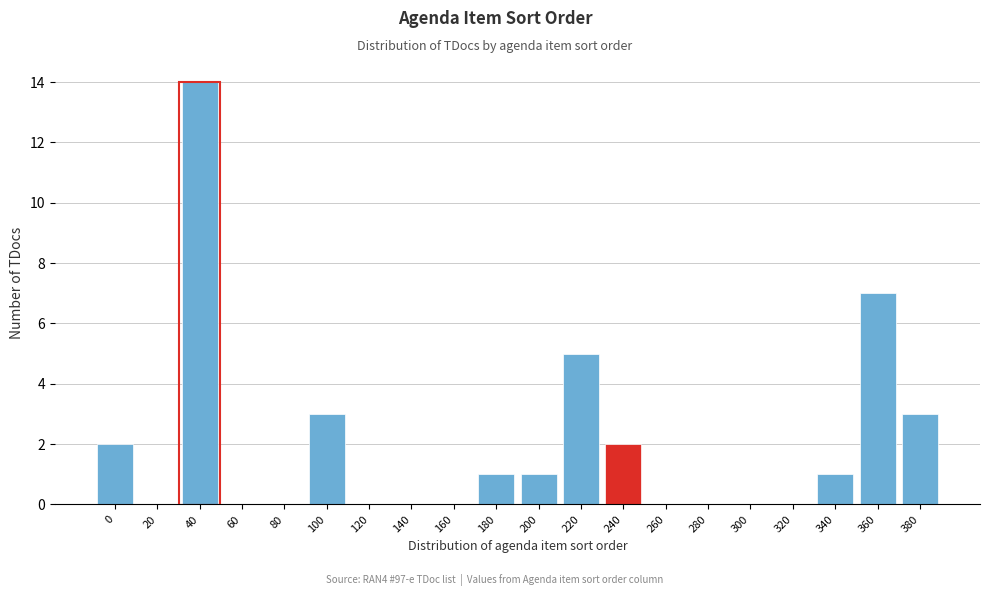

Reading right to left, transcribe all the data shown in this chart.

380=3	360=7	340=1	320=0	300=0	280=0	260=0	240=2	220=5	200=1	180=1	160=0	140=0	120=0	100=3	80=0	60=0	40=14	20=0	0=2